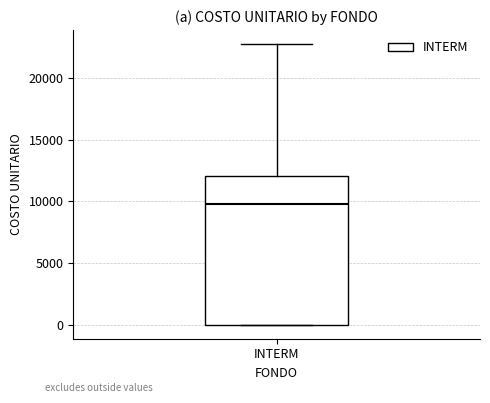

Read this box plot against the y-axis: the position of the median line, the range covered by the box, and the ends of both whiskers. The values are not printed on the chart, so give them approximately, as read against the axis.

median 9500, box 0 to 12000, whiskers 0 to 22500